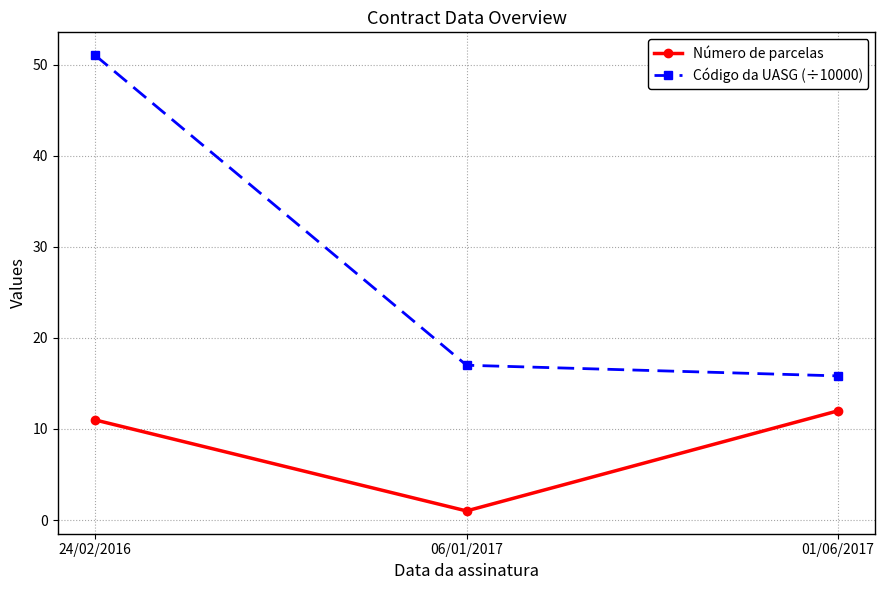

What are all the series names shown in the legend?

Número de parcelas, Código da UASG (÷10000)